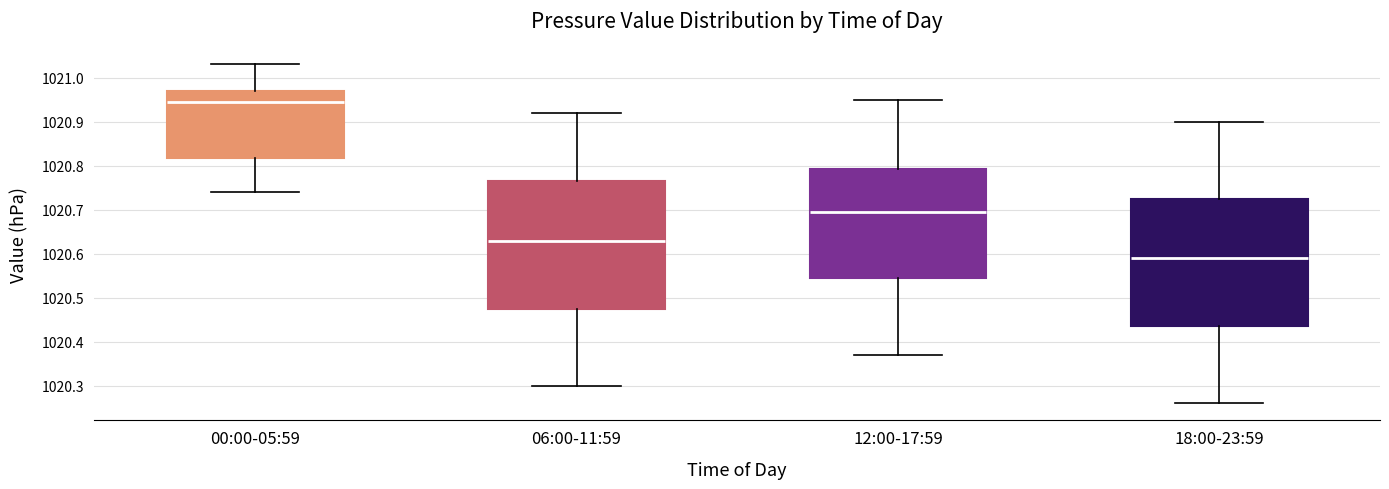

Where is the lower edge of the box for 00:00-05:59 on the y-axis? The values are not printed on the chart, so give them approximately, as read against the axis.

1020.82